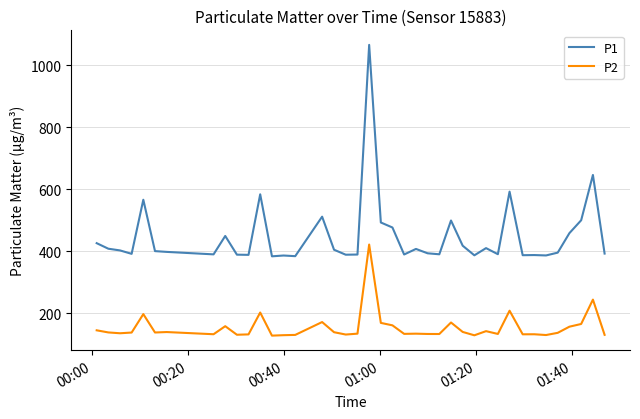

What is the highest value of the P2 series?

421.3